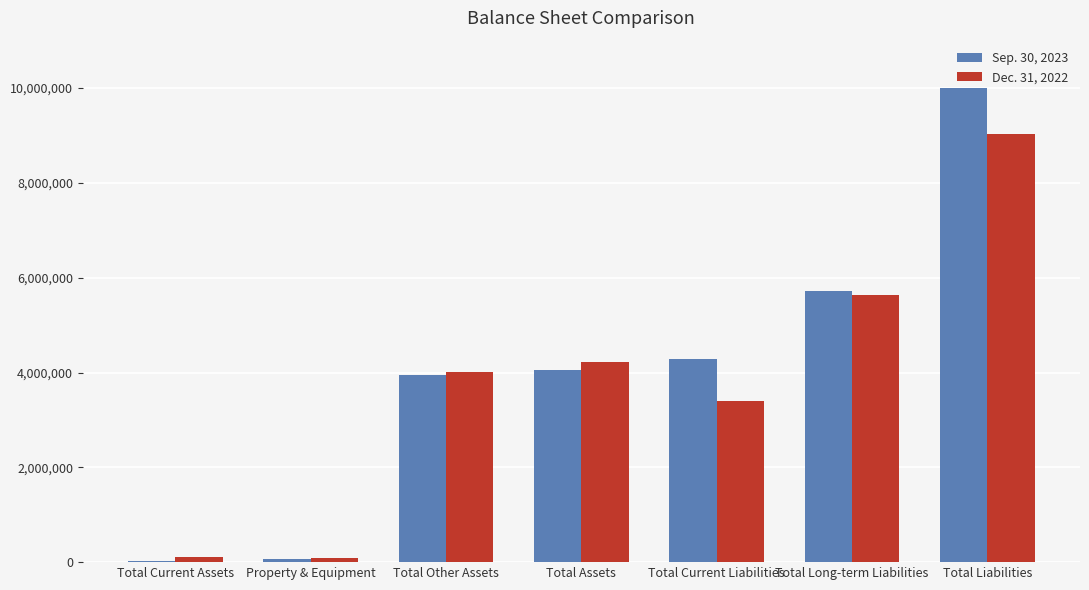

The value of Sep. 30, 2023 at Total Assets is 5302164. True or false?

False